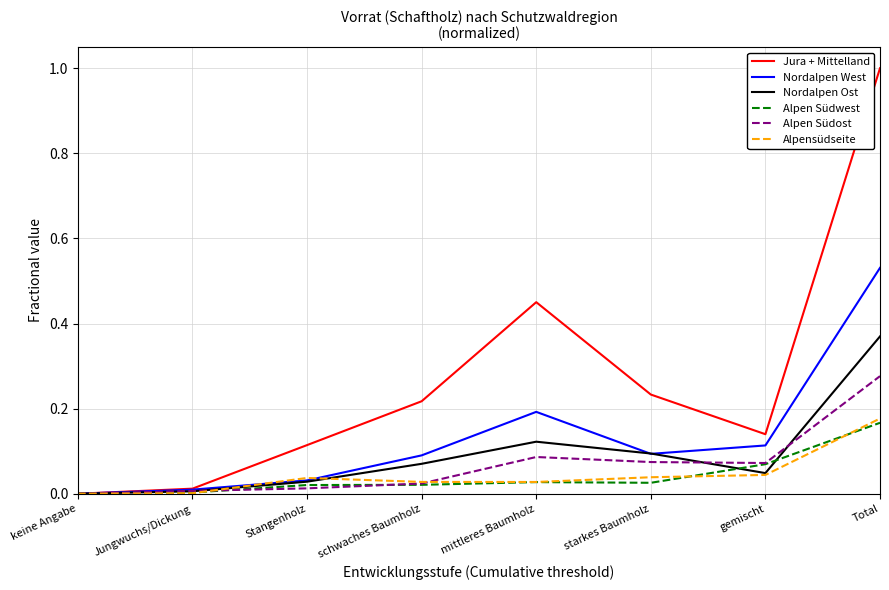

Which series has the largest total across all categories?

Jura + Mittelland